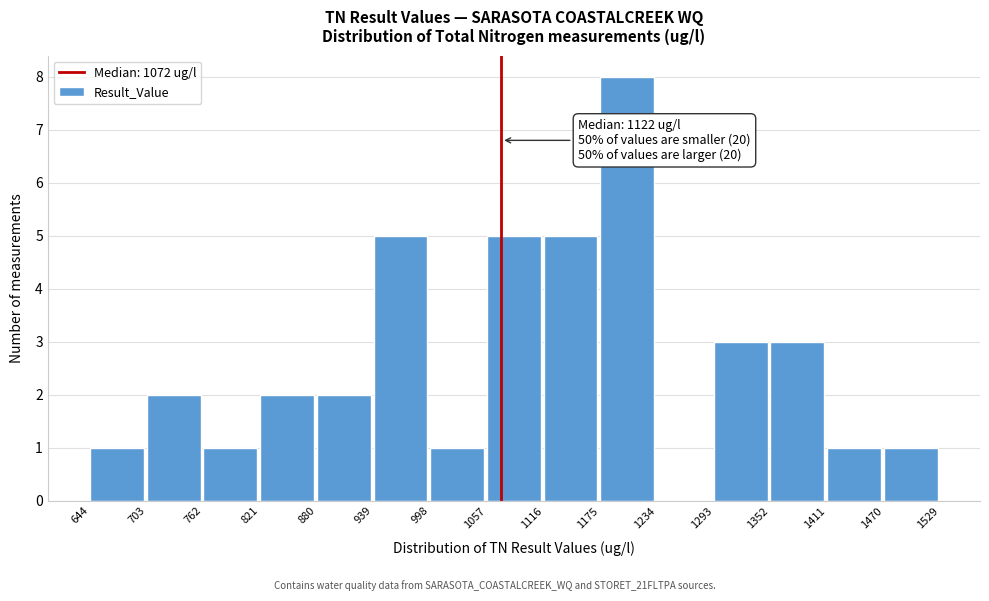

Which range on the x-axis has the tallest bar?

1175 to 1234